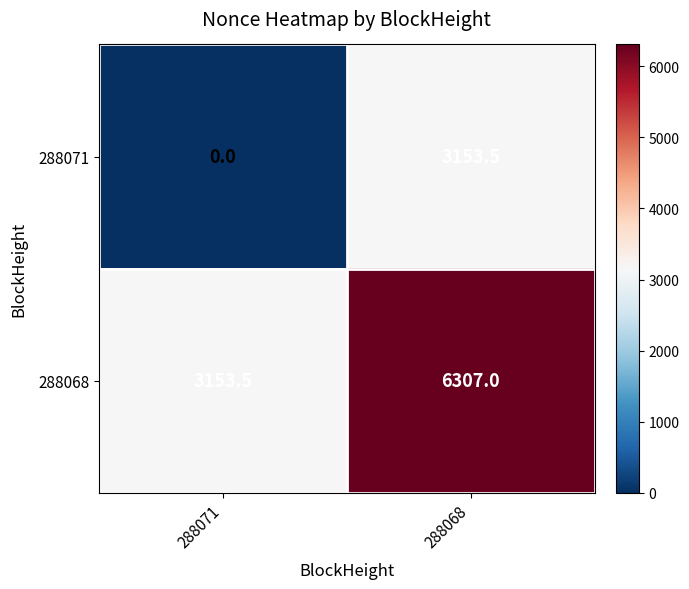

Where does the 288071 series first go above 3153?

288068